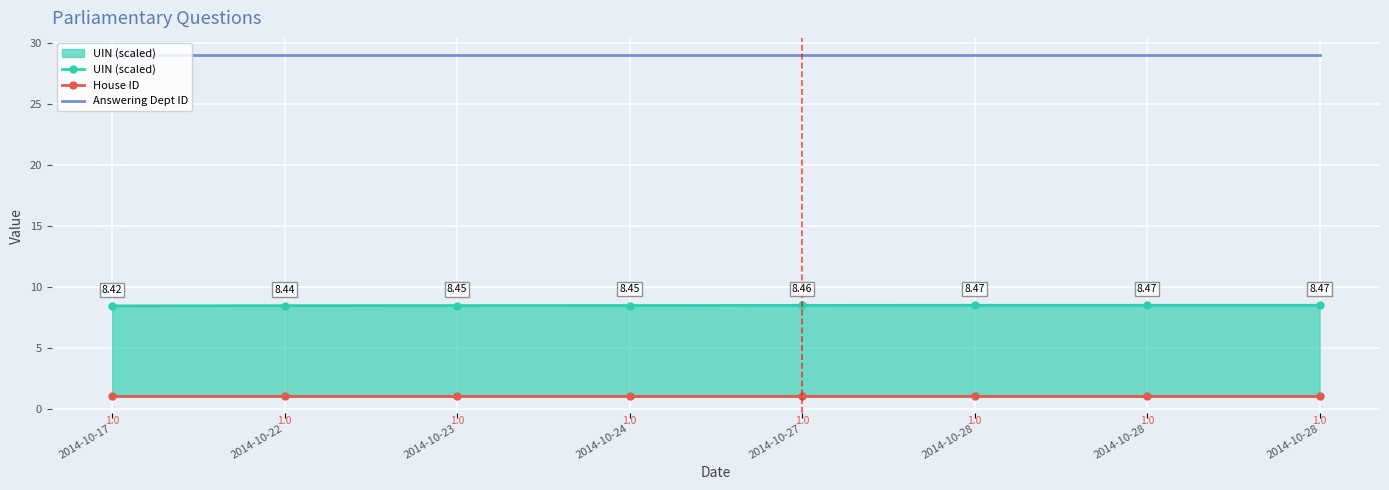

What is the total value across all series at 2014-10-28?

38.5